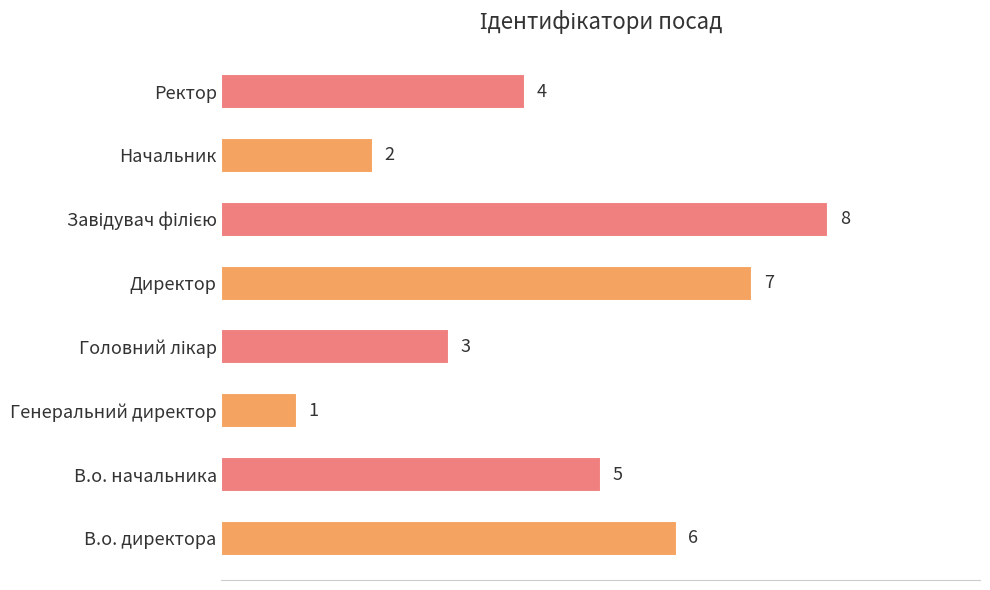

What is the sum of the values at В.о. начальника and Ректор?

9